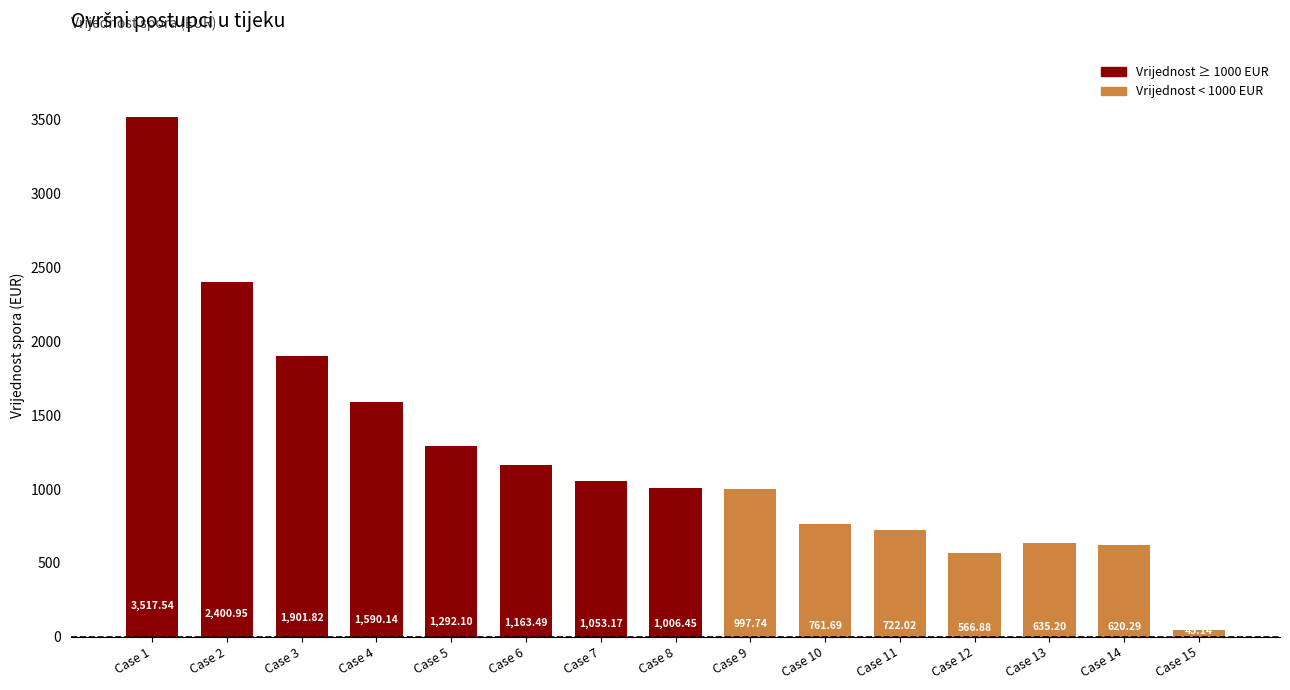

What is the value of the 14th bar from the left?

620.3